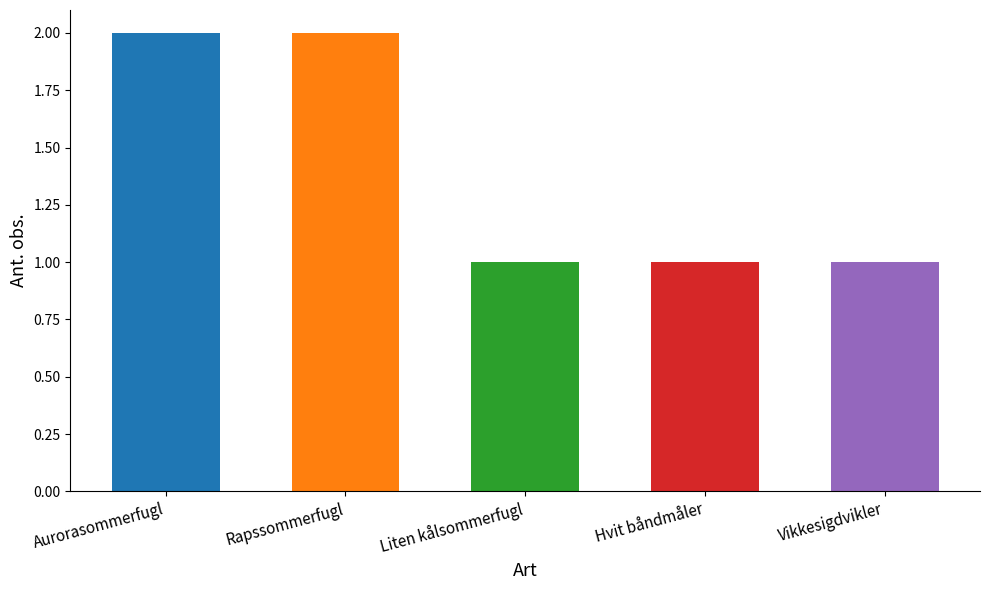

Reading left to right, extract all data points from this chart.

Aurorasommerfugl=2	Rapssommerfugl=2	Liten kålsommerfugl=1	Hvit båndmåler=1	Vikkesigdvikler=1